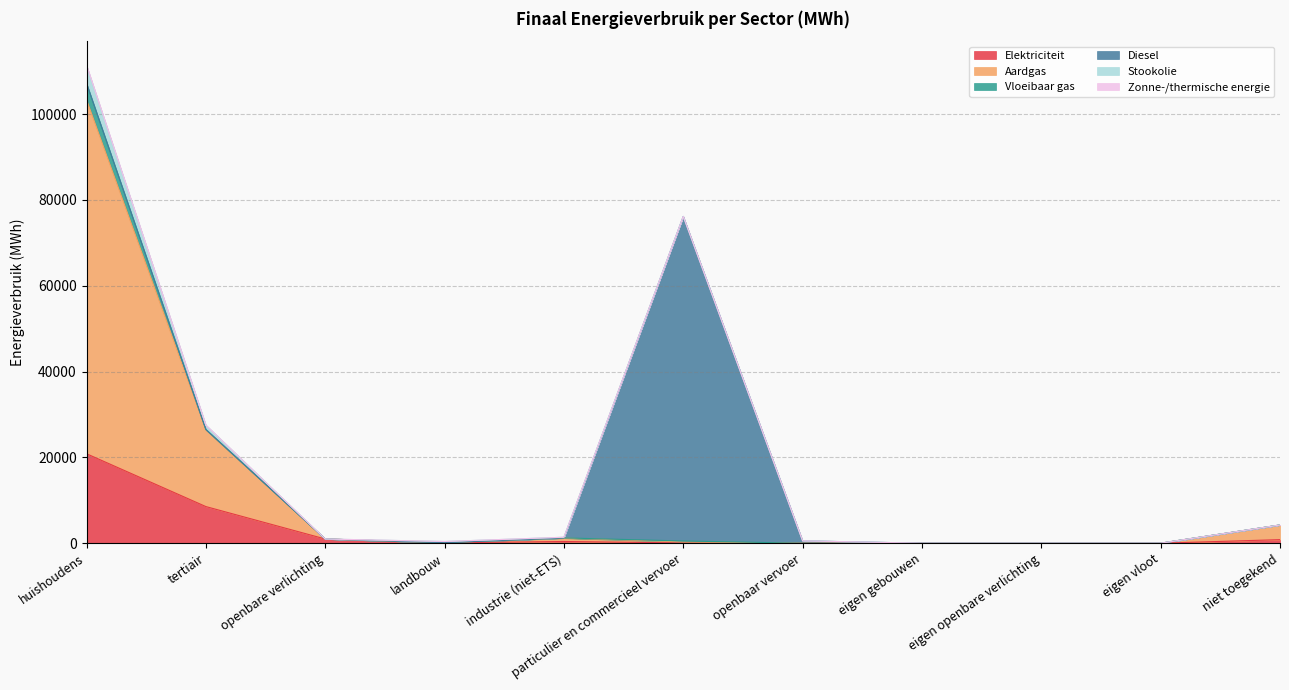

What position from the left is eigen openbare verlichting?

9